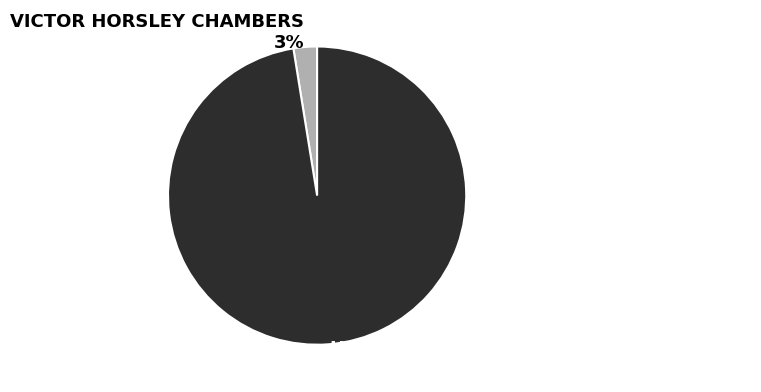

Between HOUSE AND FORMER DOCTOR'S SURGERY and VICTOR HORSLEY CHAMBERS, which is larger?

HOUSE AND FORMER DOCTOR'S SURGERY